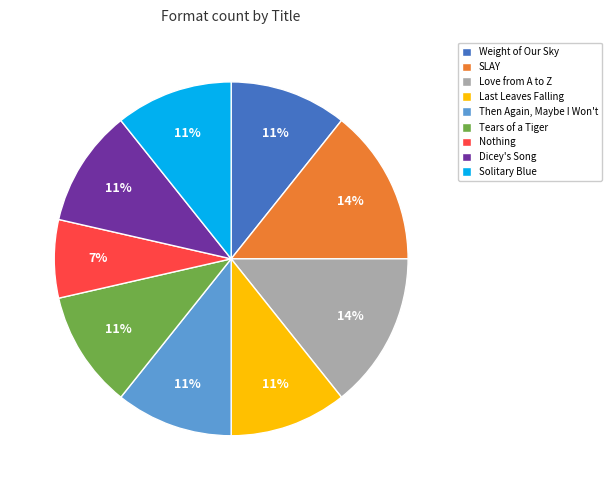

Which slice is the smallest?

Nothing